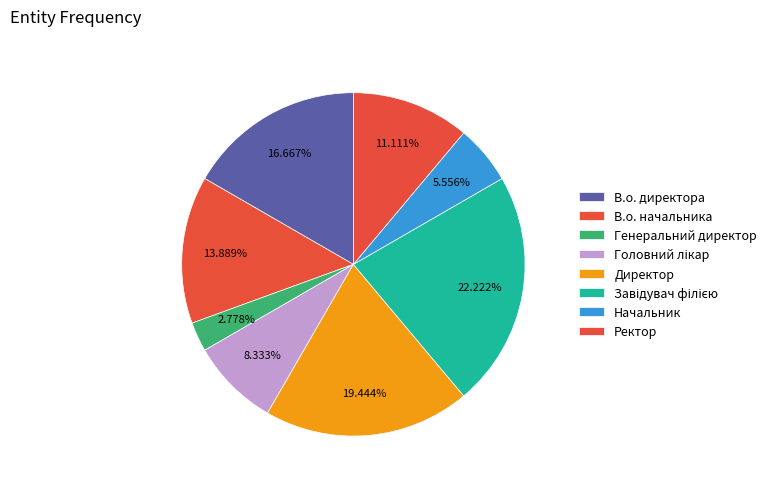

Is it true that Завідувач філією is 8% of the pie?

False